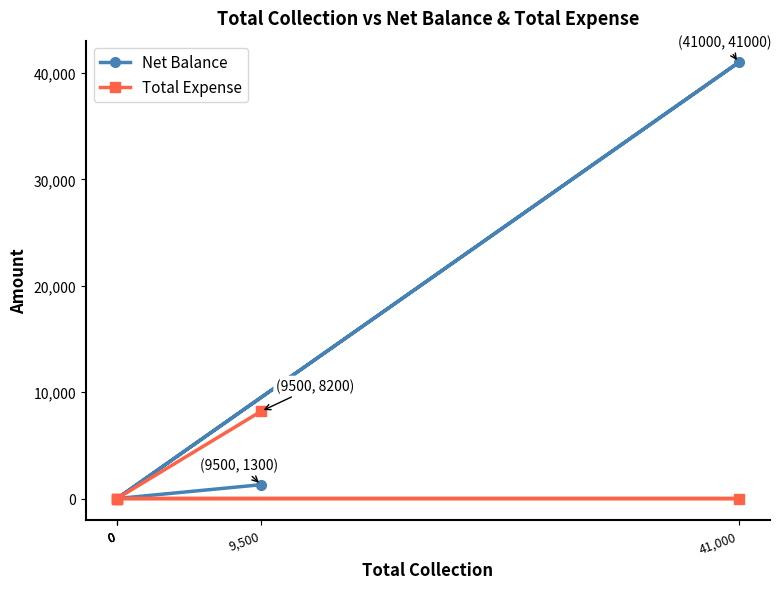

Which has a higher value, 9,500 or 0?

9,500